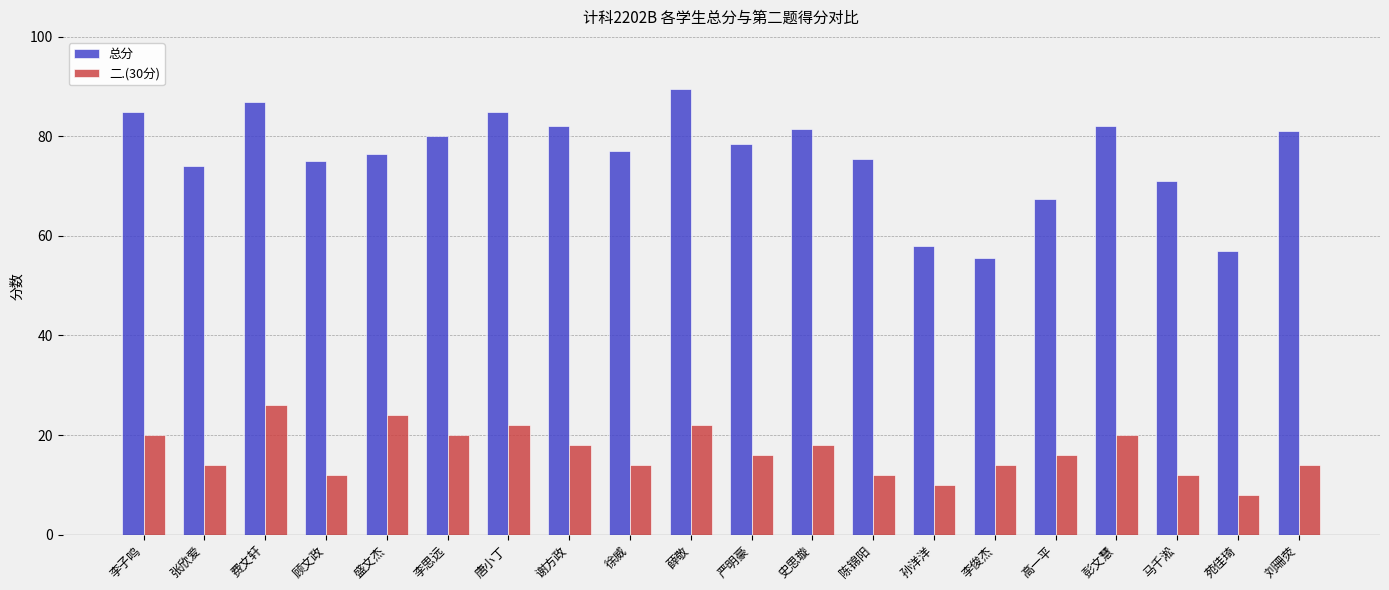

Is the value of 总分 at 费文轩 greater than the value of 二.(30分) at 李思远?

Yes